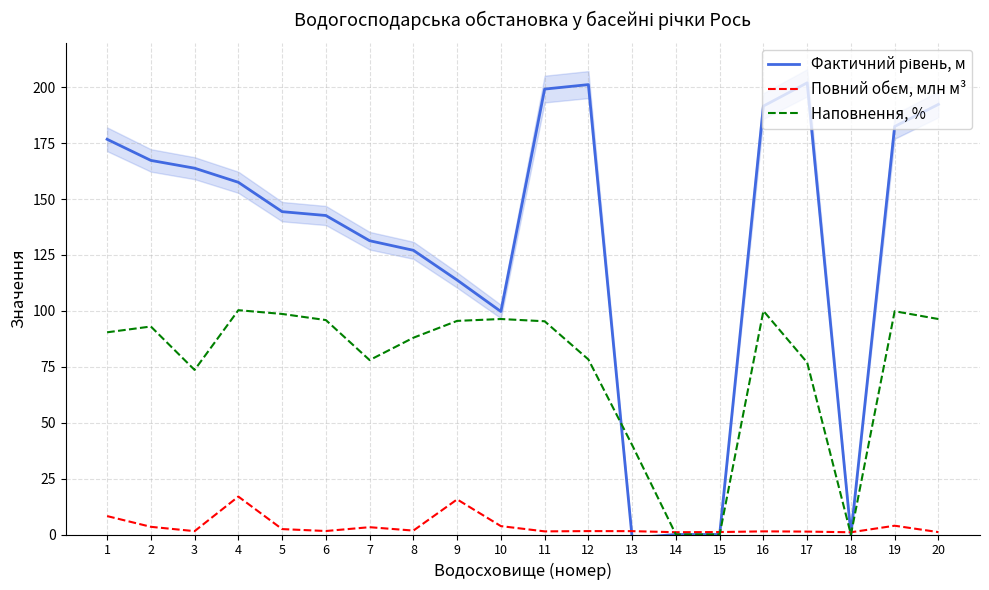

How many interior local peaks does the Повний обєм, млн м³ series have?

6